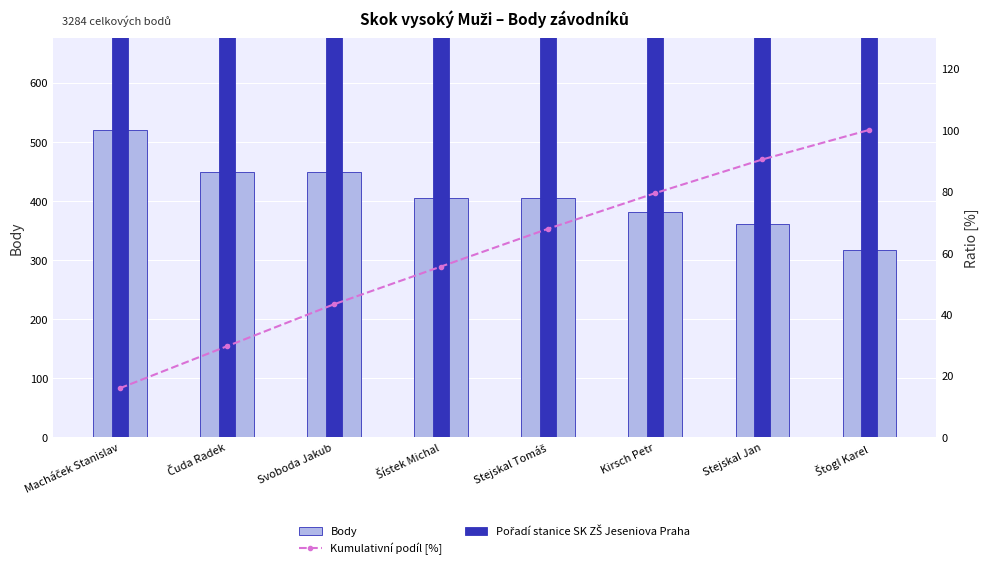

How many categories are shown in the chart?

8